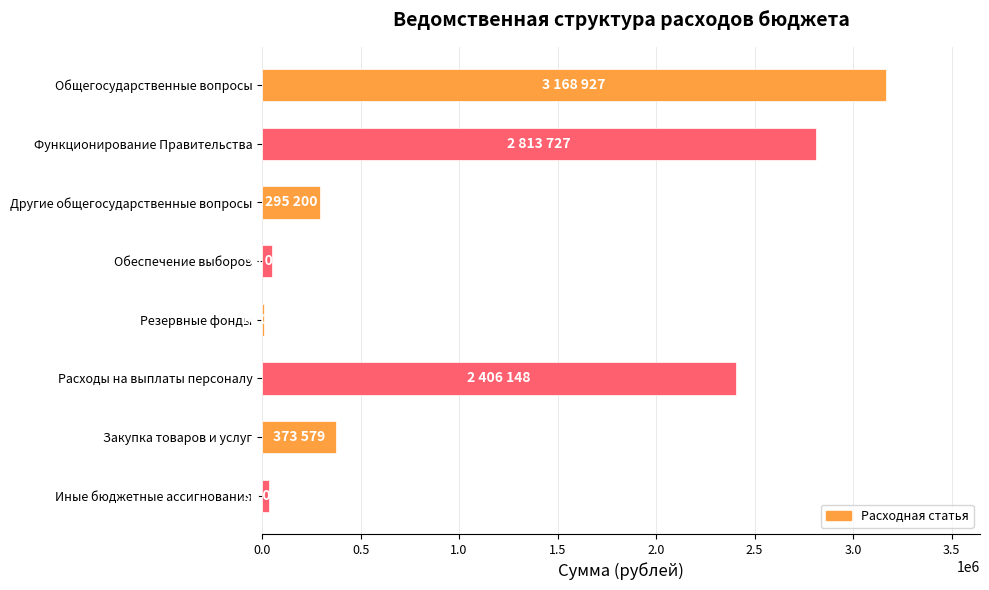

Reading top to bottom, list all the values displayed in this chart.

Общегосударственные вопросы=3168927	Функционирование Правительства=2813727	Другие общегосударственные вопросы=295200	Обеспечение выборов=50000	Резервные фонды=10000	Расходы на выплаты персоналу=2406148	Закупка товаров и услуг=373579	Иные бюджетные ассигнования=34000